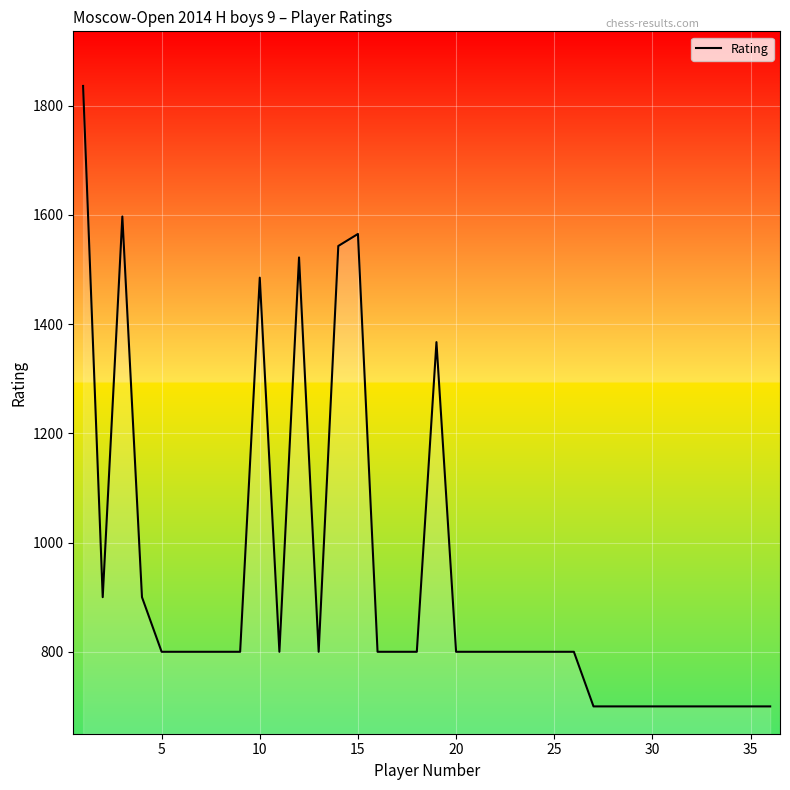

What is the smallest value displayed?

700